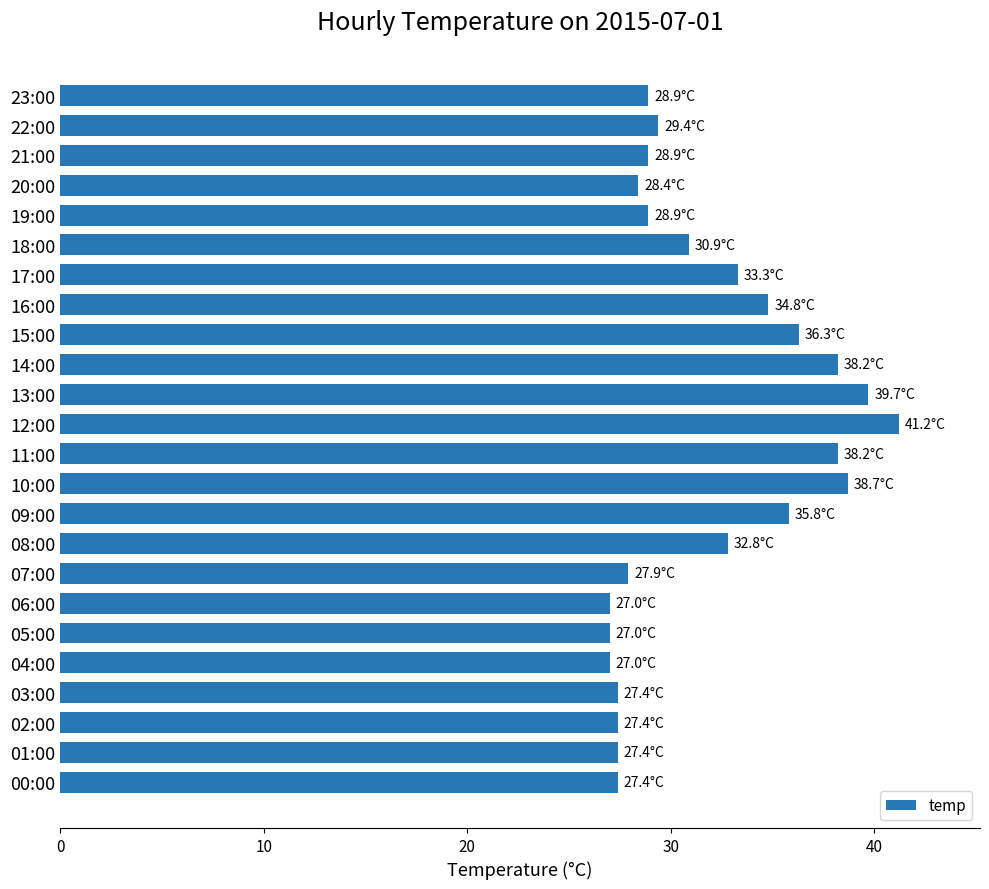

What is the maximum value shown in the chart?

41.2